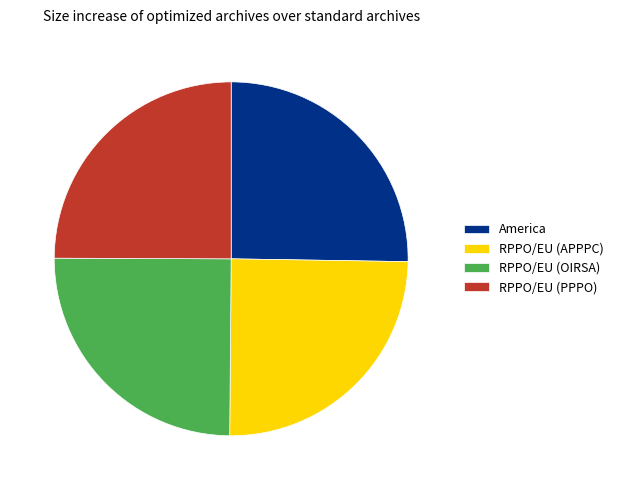

True or false: RPPO/EU (PPPO) accounts for 14% of the total.

False